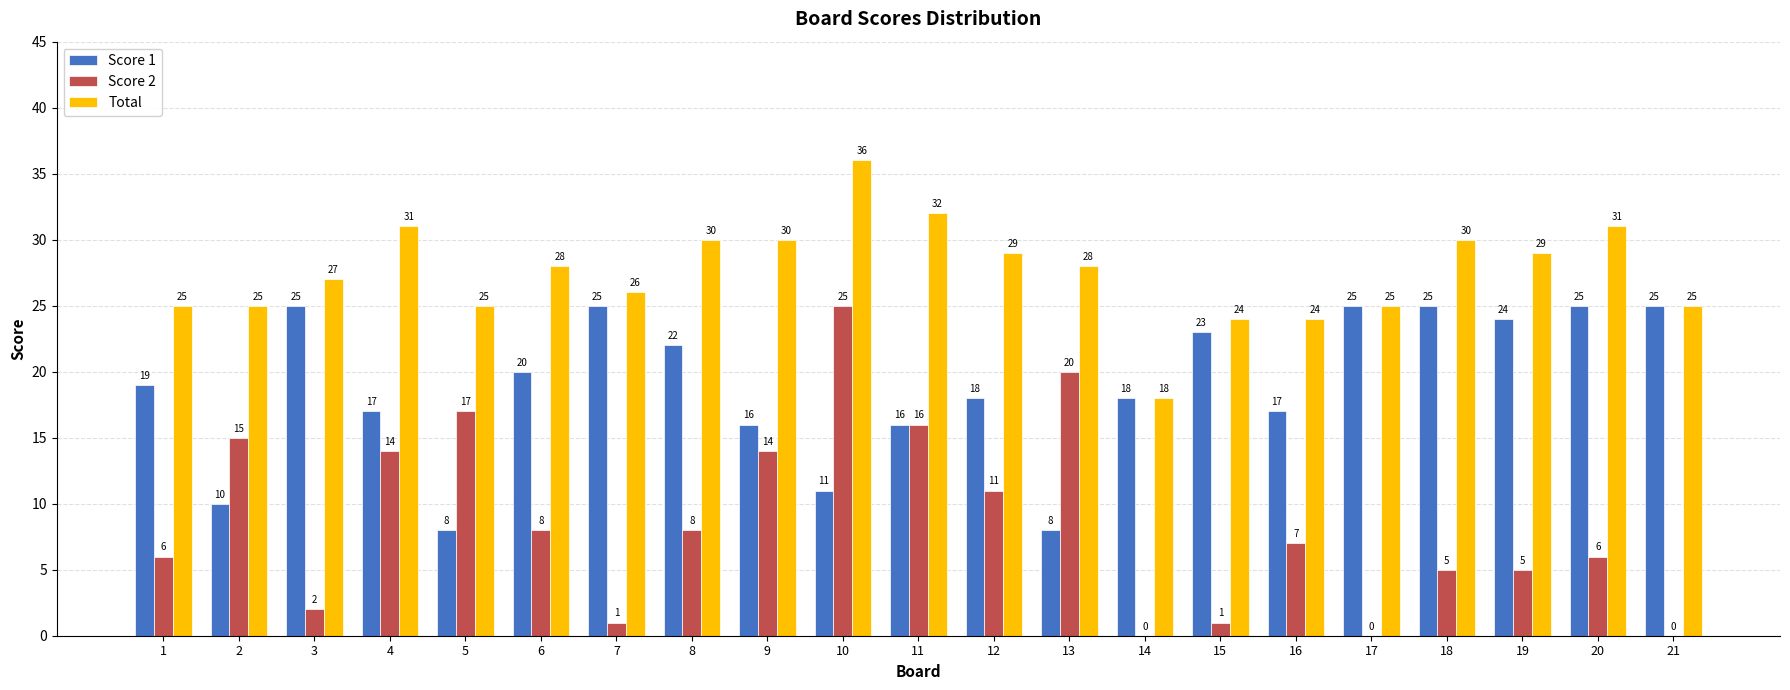

How many data points does each series have?

21